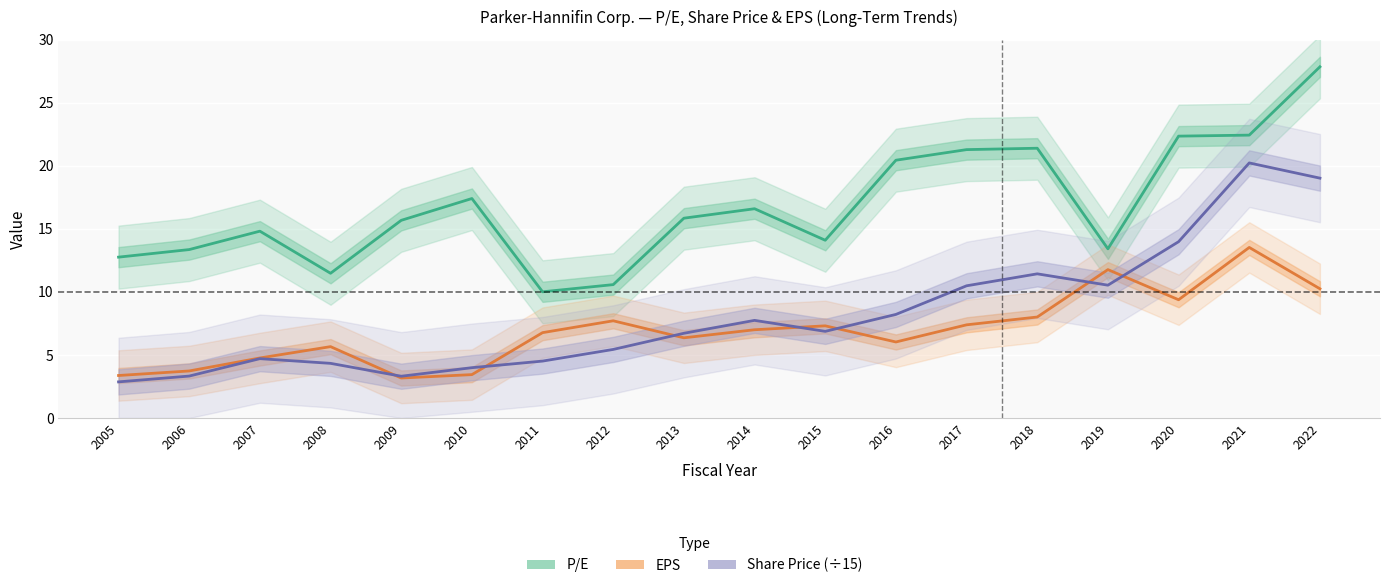

At which category does Share Price (÷15) reach its first local peak?

2007